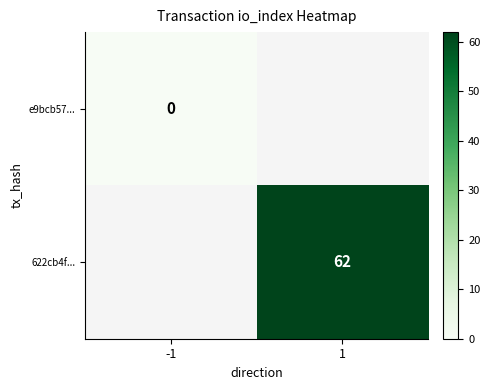

Is the value of e9bcb57... at -1 greater than the value of 622cb4f... at 1?

No